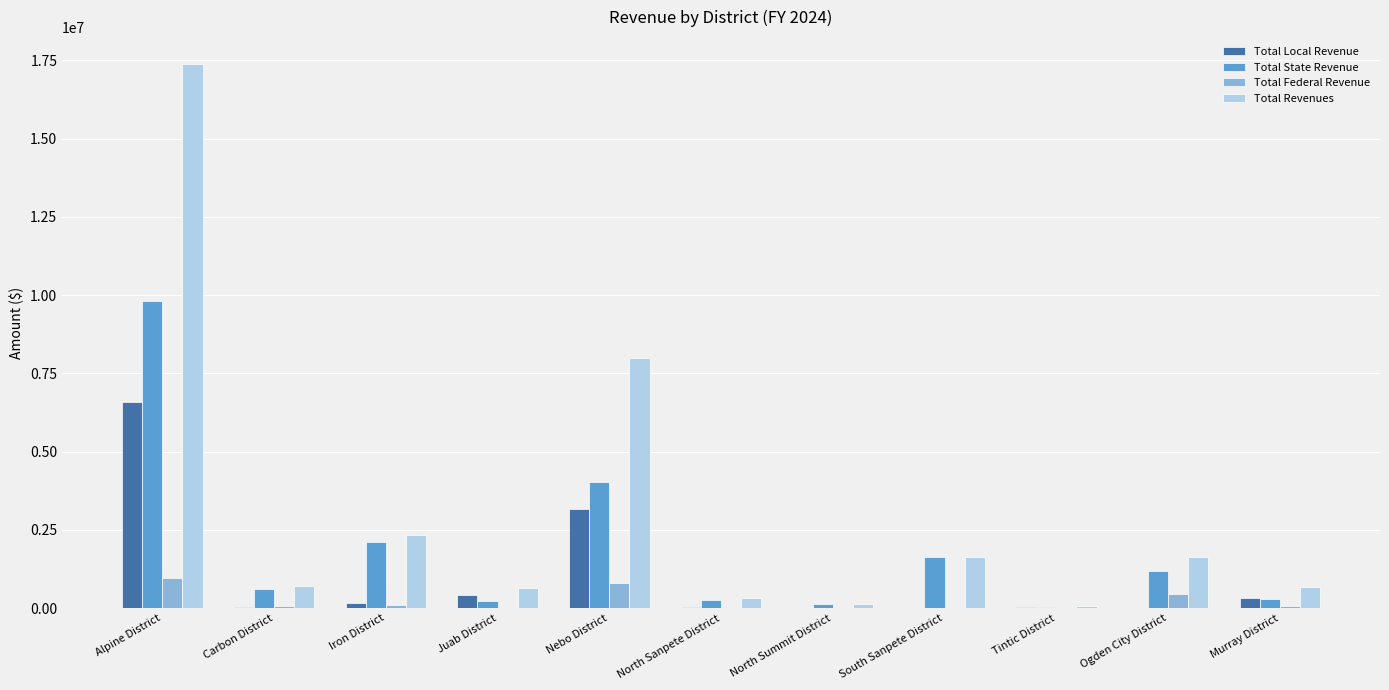

Where is Total Local Revenue nearest to the value 3298533?

Nebo District